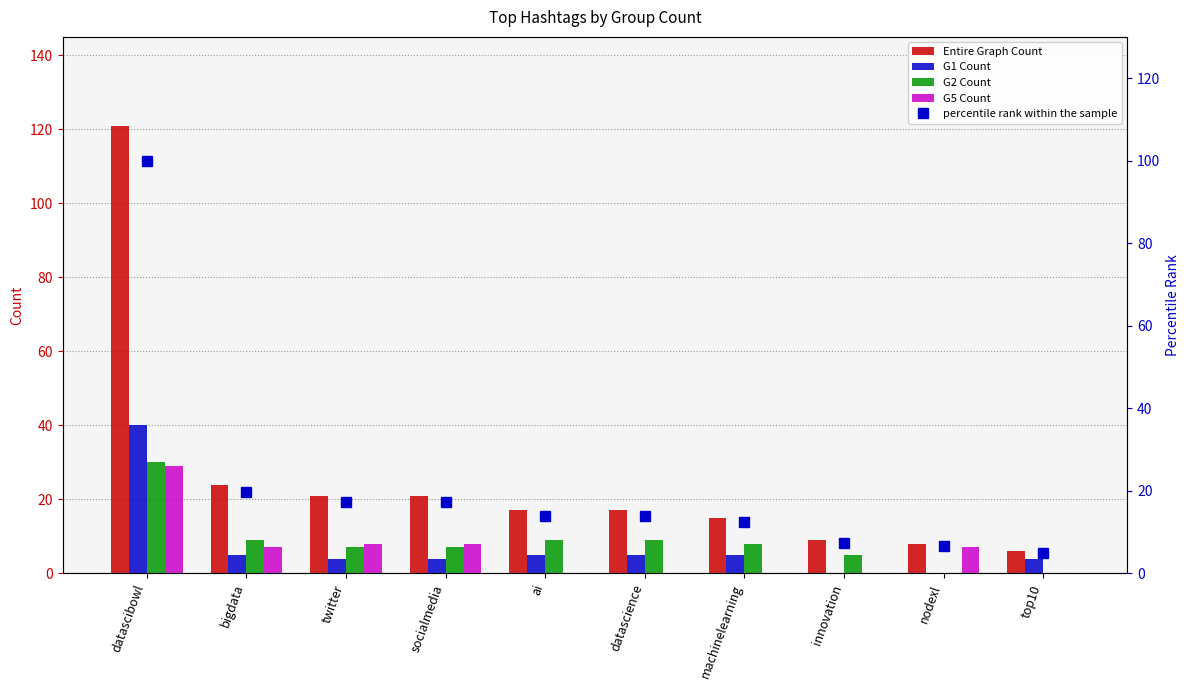

What is the maximum value shown in the chart?

121.0